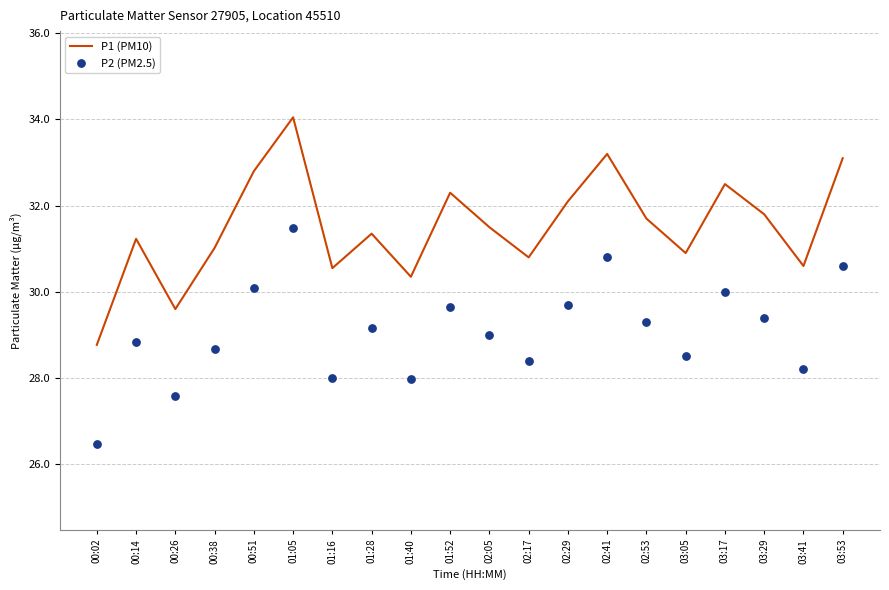

Which series contains the highest Y value?

P1 (PM10)